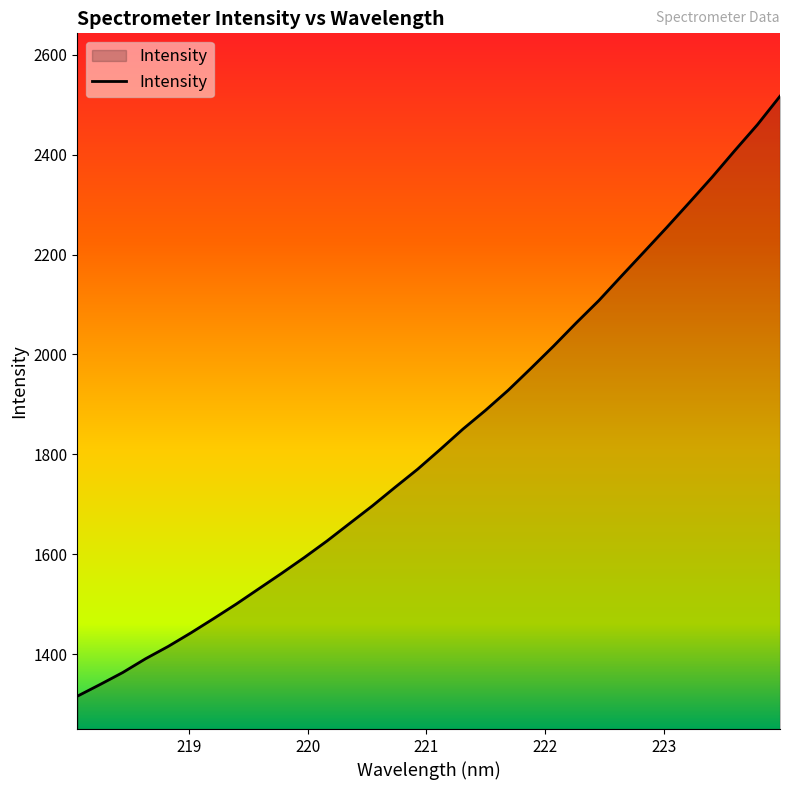

What is the minimum value shown in the chart?

1316.1